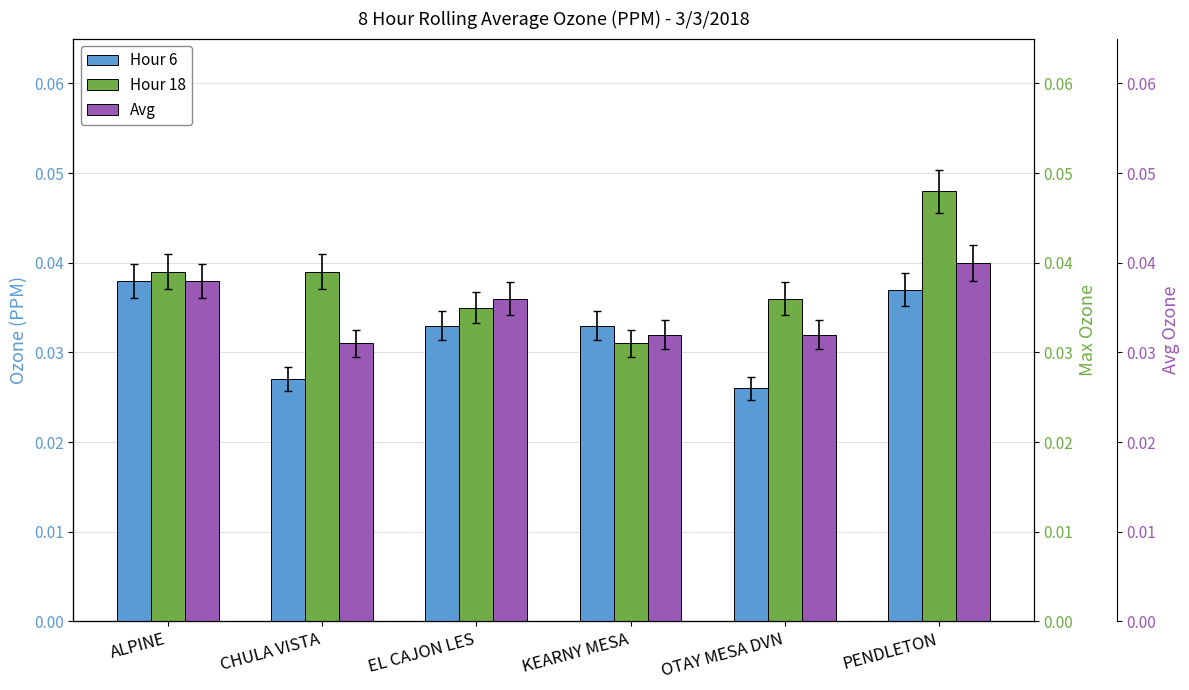

Reading left to right, list all the values displayed in this chart.

Hour 6: ALPINE=0.0	CHULA VISTA=0.0	EL CAJON LES=0.0	KEARNY MESA=0.0	OTAY MESA DVN=0.0	PENDLETON=0.0
Hour 18: ALPINE=0.0	CHULA VISTA=0.0	EL CAJON LES=0.0	KEARNY MESA=0.0	OTAY MESA DVN=0.0	PENDLETON=0.0
Avg: ALPINE=0.0	CHULA VISTA=0.0	EL CAJON LES=0.0	KEARNY MESA=0.0	OTAY MESA DVN=0.0	PENDLETON=0.0